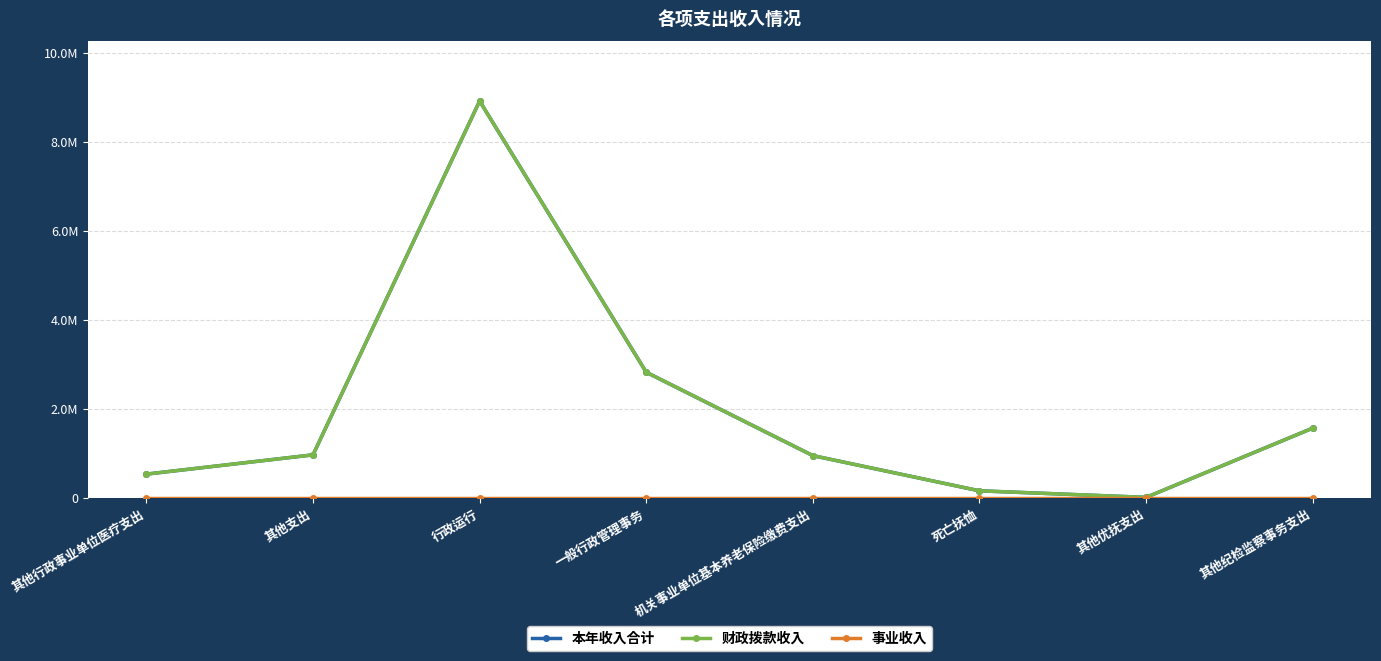

What is the sum of all 本年收入合计 values?

15951609.2